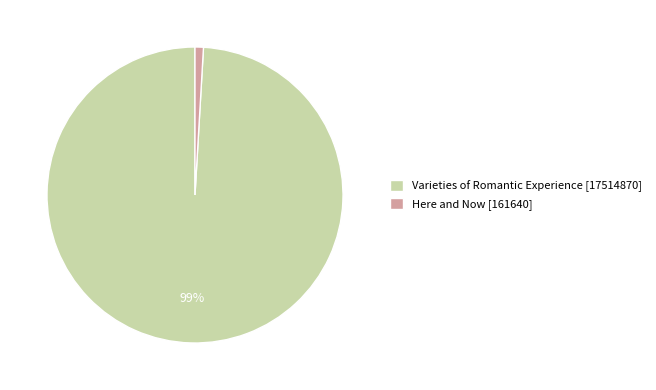

Which slice is the smallest?

Here and Now [161640]